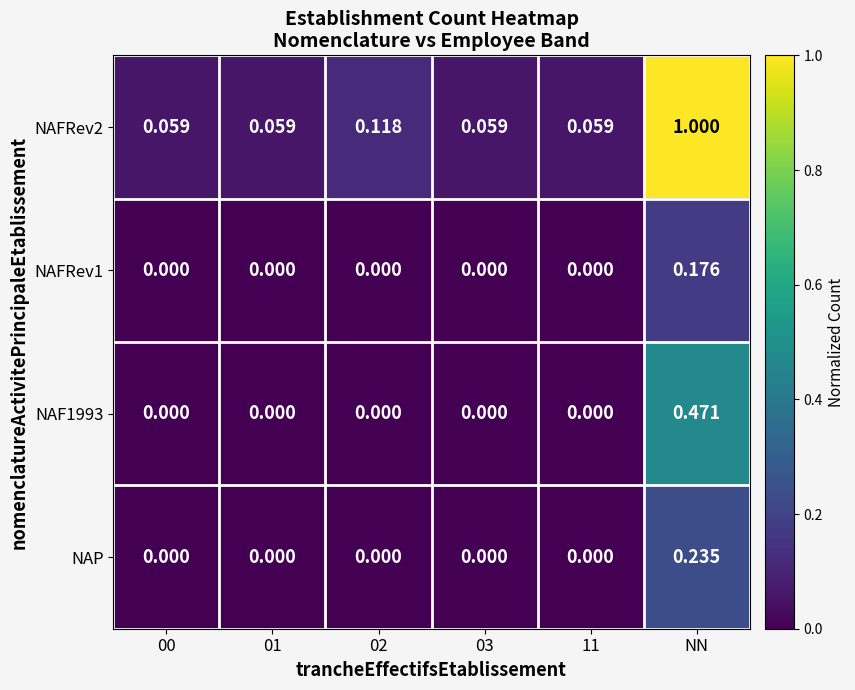

Which label corresponds to the largest value in the chart?

NN